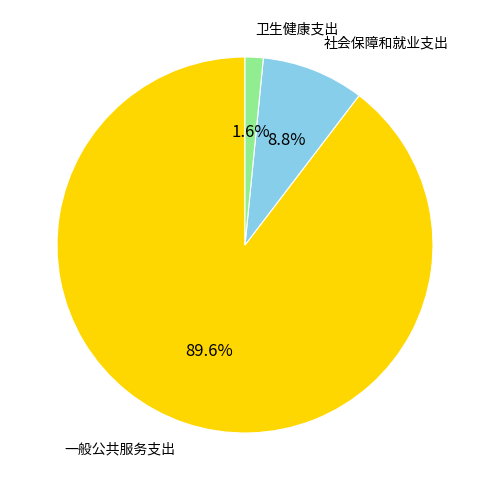

Is there a majority slice in this chart?

Yes